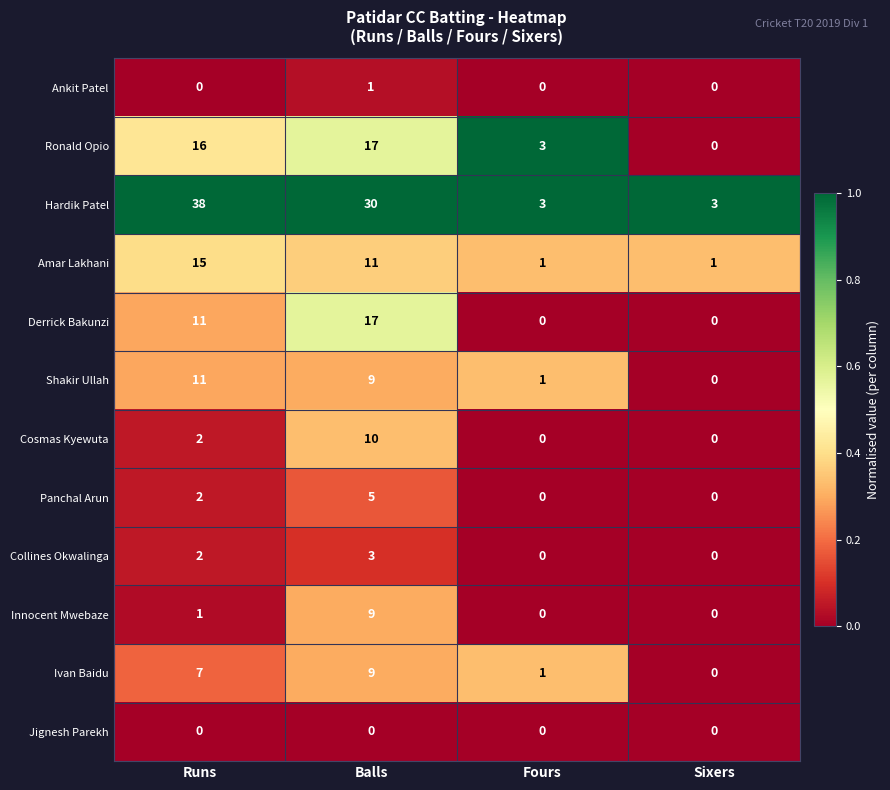

Between Balls and Sixers, which series saw the biggest shift?

Hardik Patel